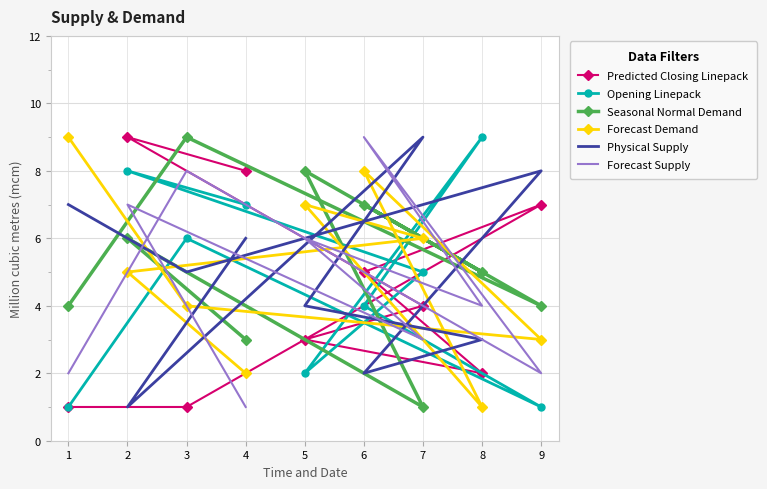

What is the sum of the Forecast Supply values at 2 and 1?

9